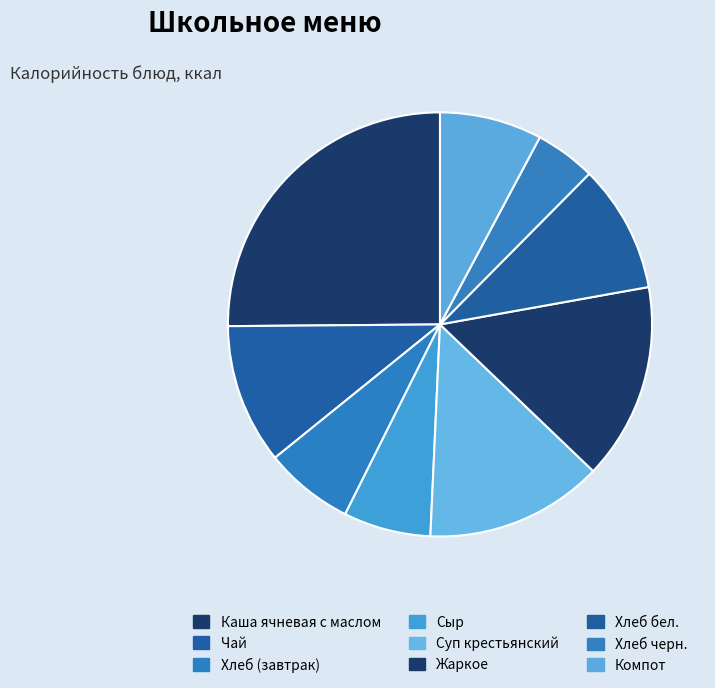

How many segments does this pie chart have?

9